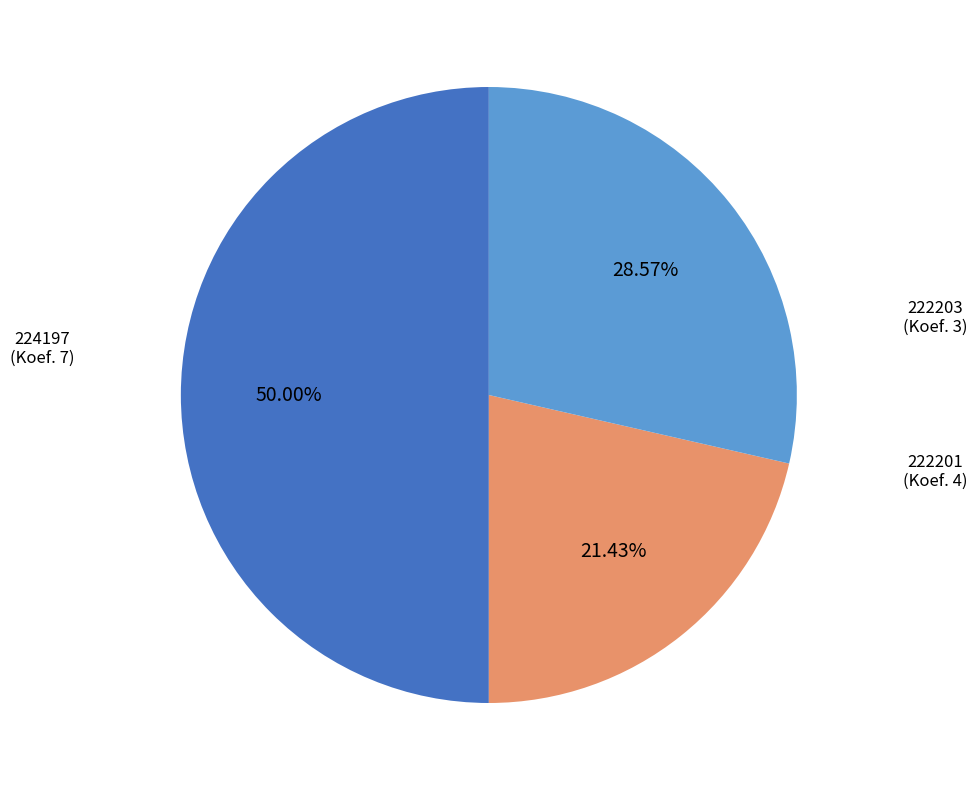

Which has a higher value, 222201 or 224197?

224197